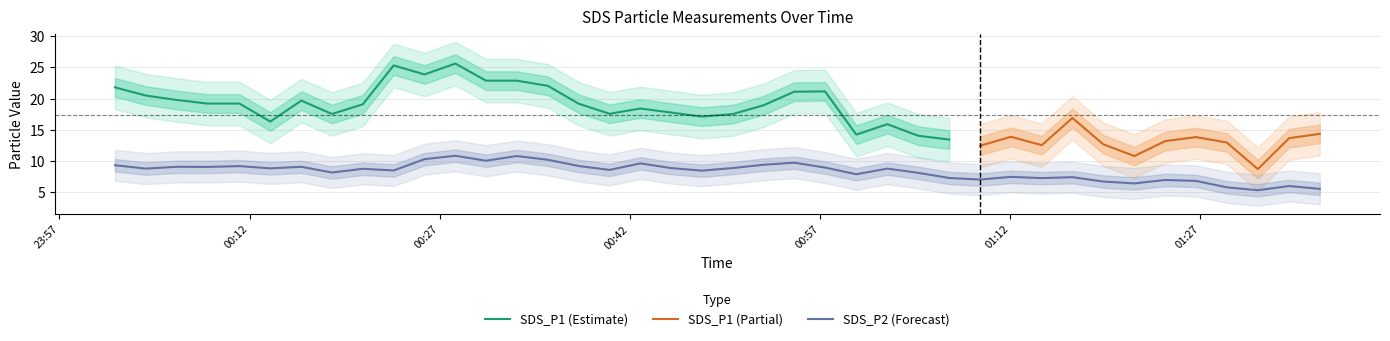

The value at 32 is 11.0. True or false?

False